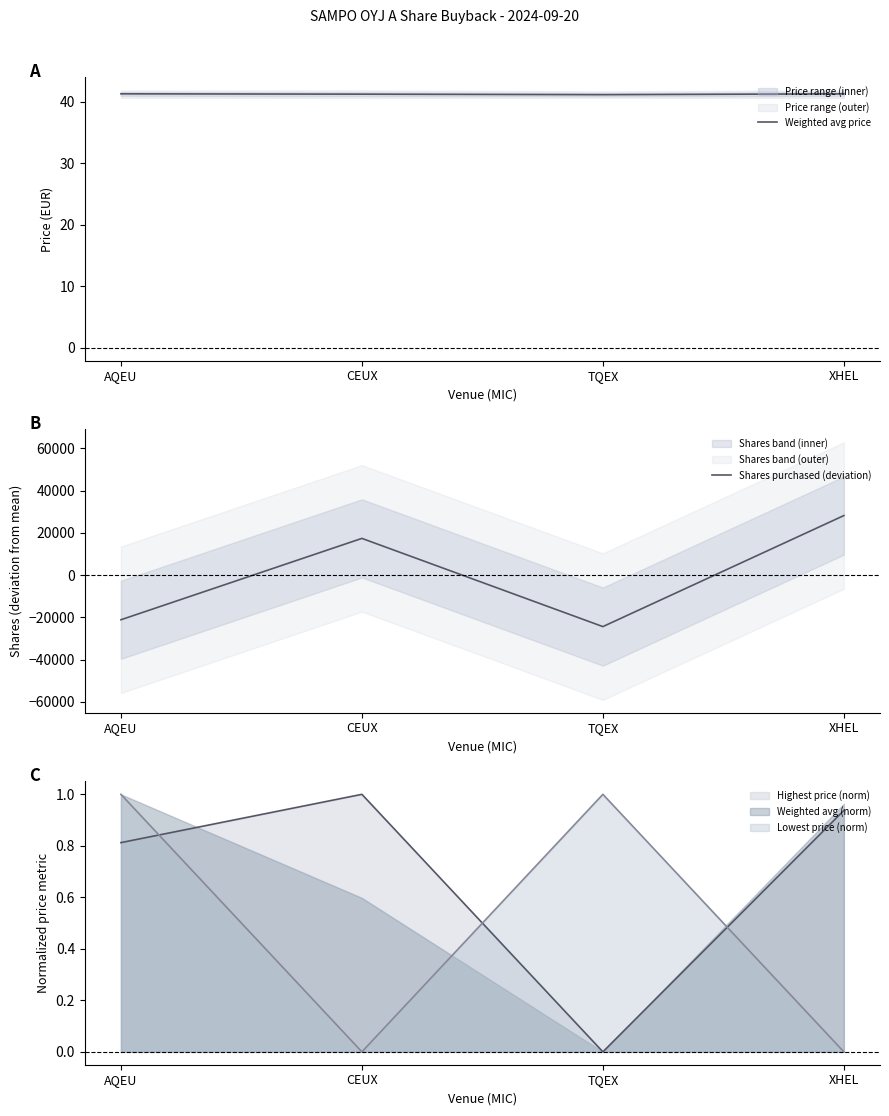

After their last crossing, which series has the higher values: Shares purchased (deviation) or Weighted avg price?

Shares purchased (deviation)